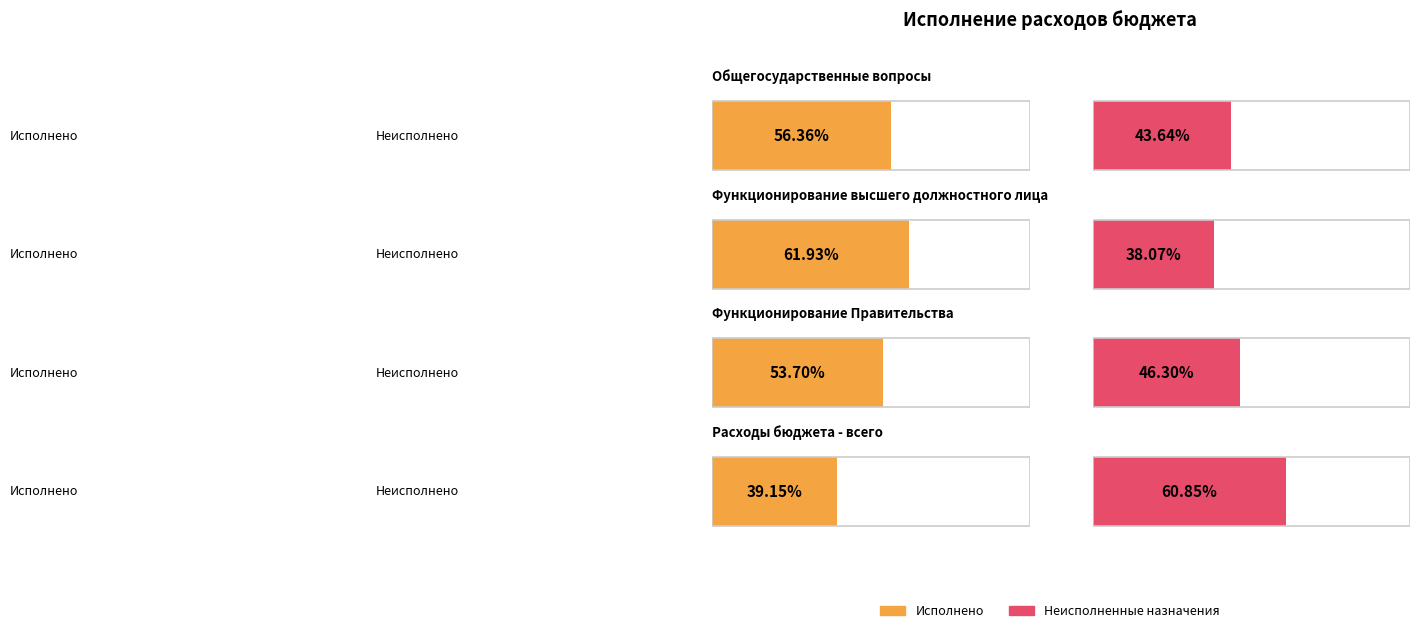

Is it true that Утвержденные бюджетные назначения equals 5679570.2 at Общегосударственные вопросы?

False